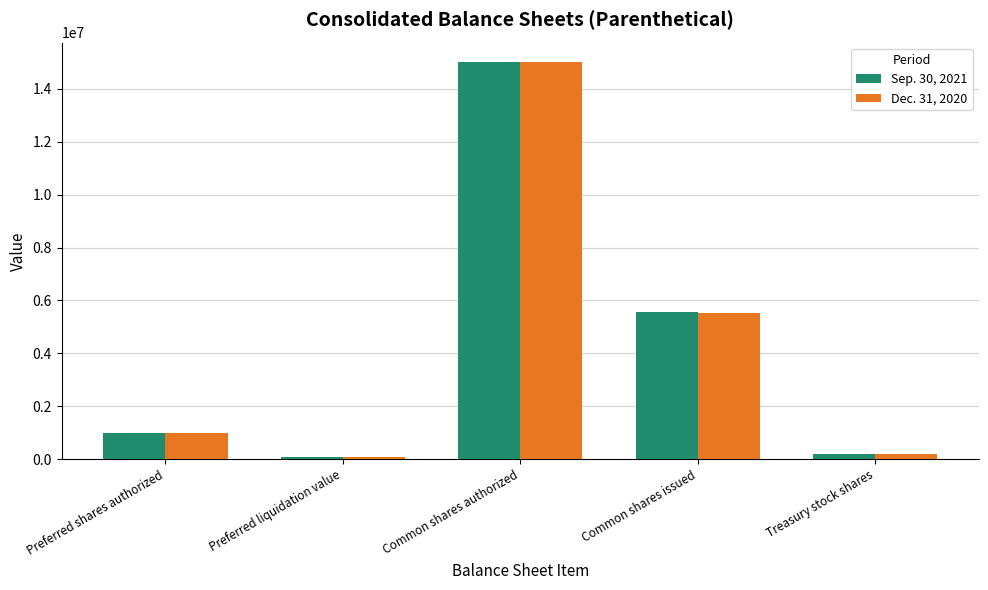

What is the label of the 1st bar from the left?

Preferred shares authorized